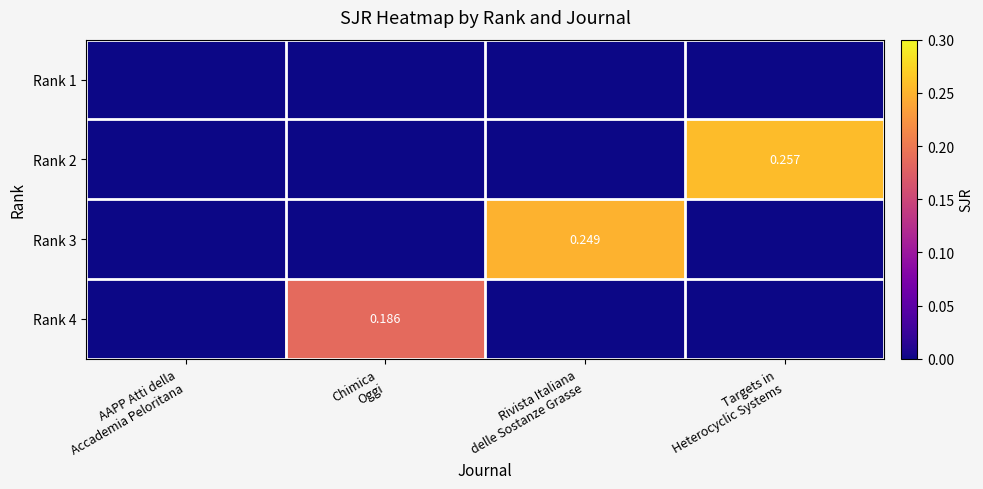

The Rank 4 series shows 0.2 at Chimica Oggi. True or false?

True